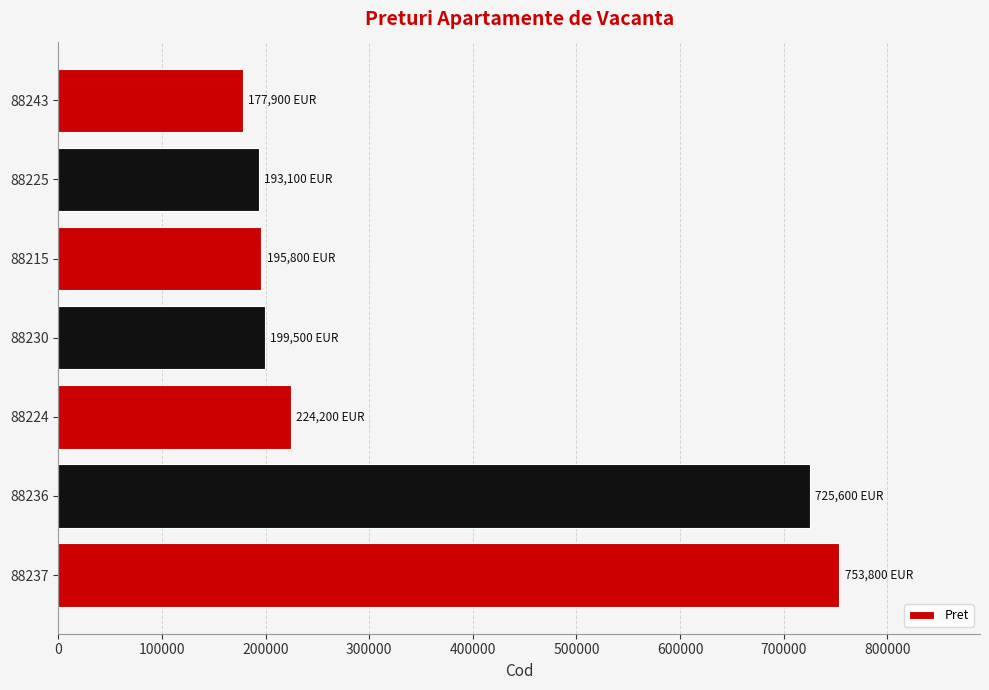

True or false: the data shows 120737 at 88225.

False